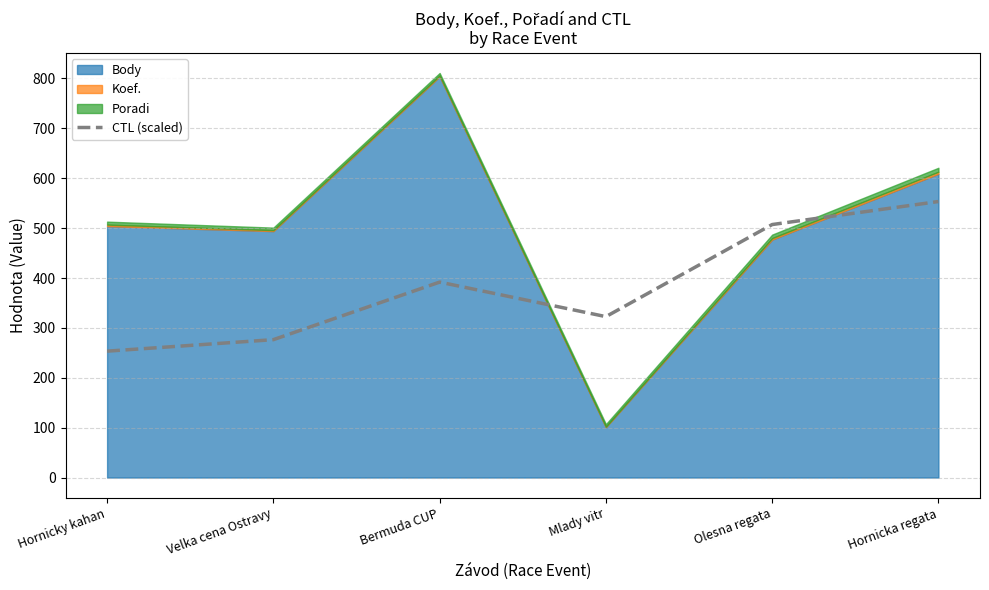

Where is the data nearest to the value 403?

Bermuda CUP